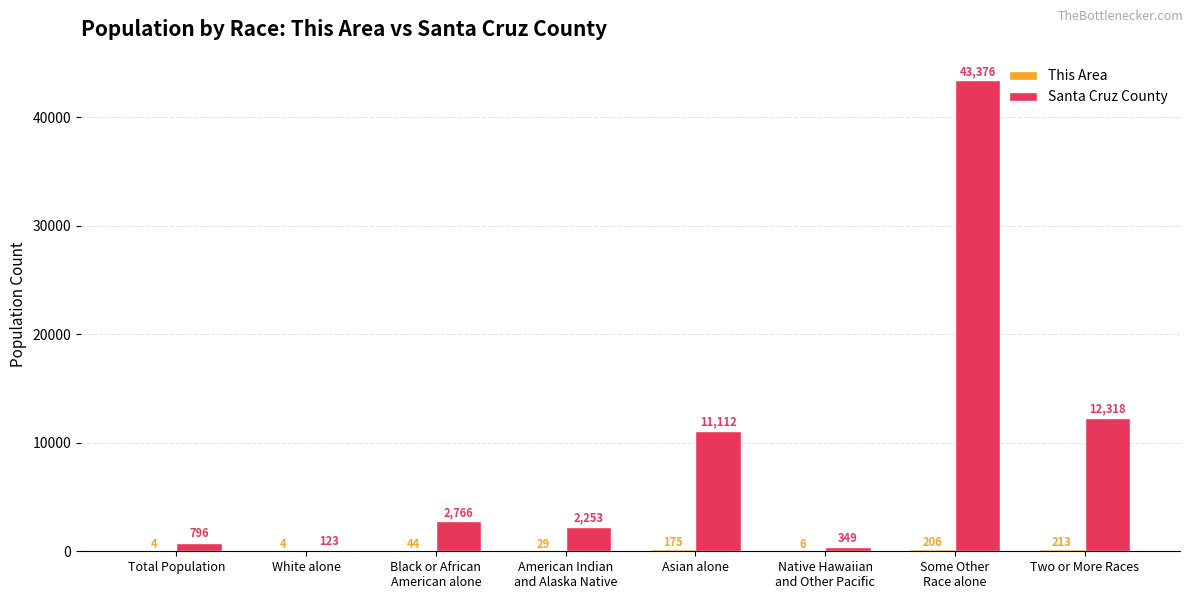

The Santa Cruz County series shows 12318 at Two or More Races. True or false?

True